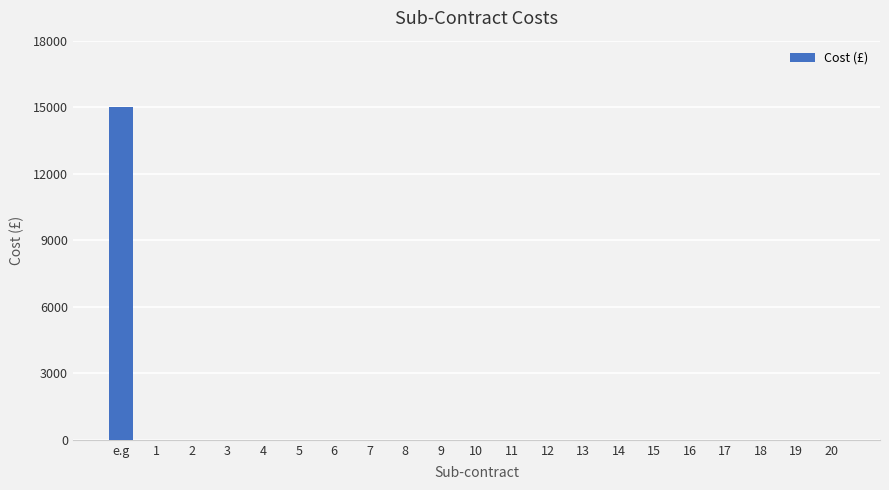

How many series are shown in this chart?

1